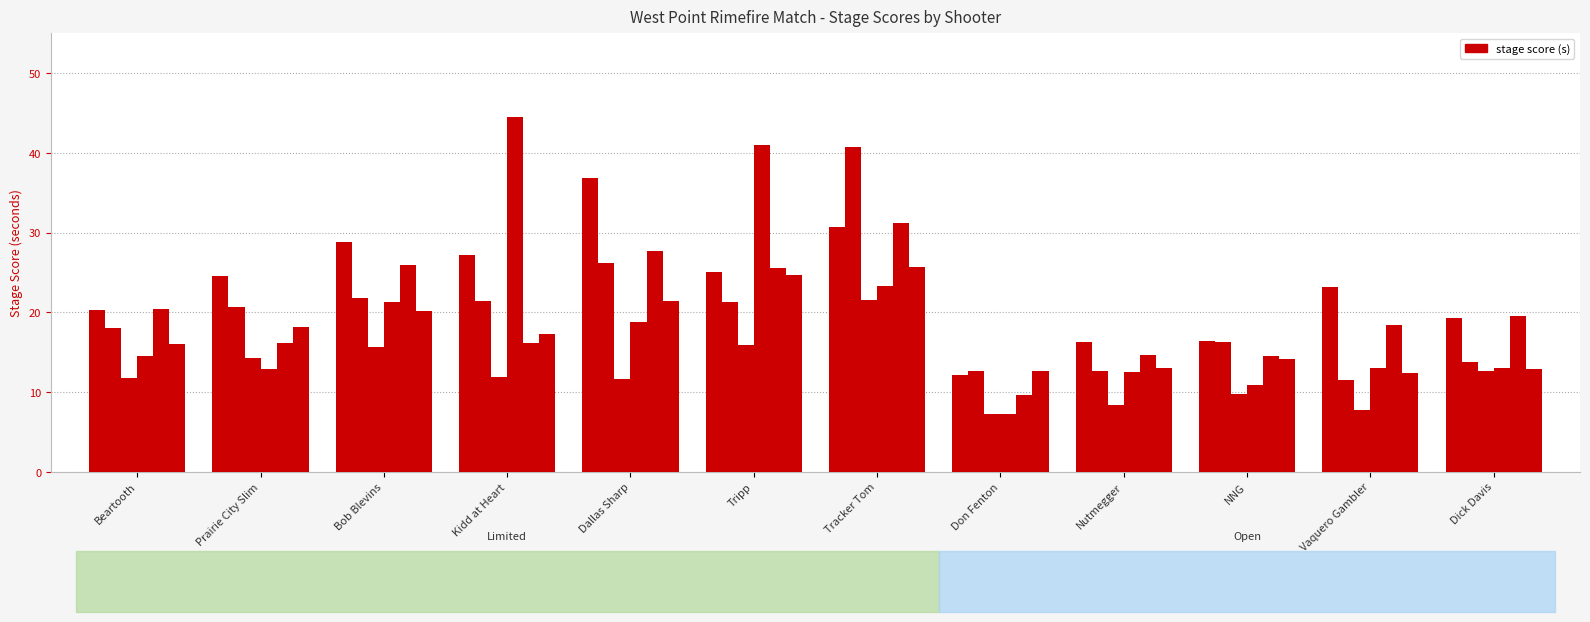

How many groups of bars are there?

12